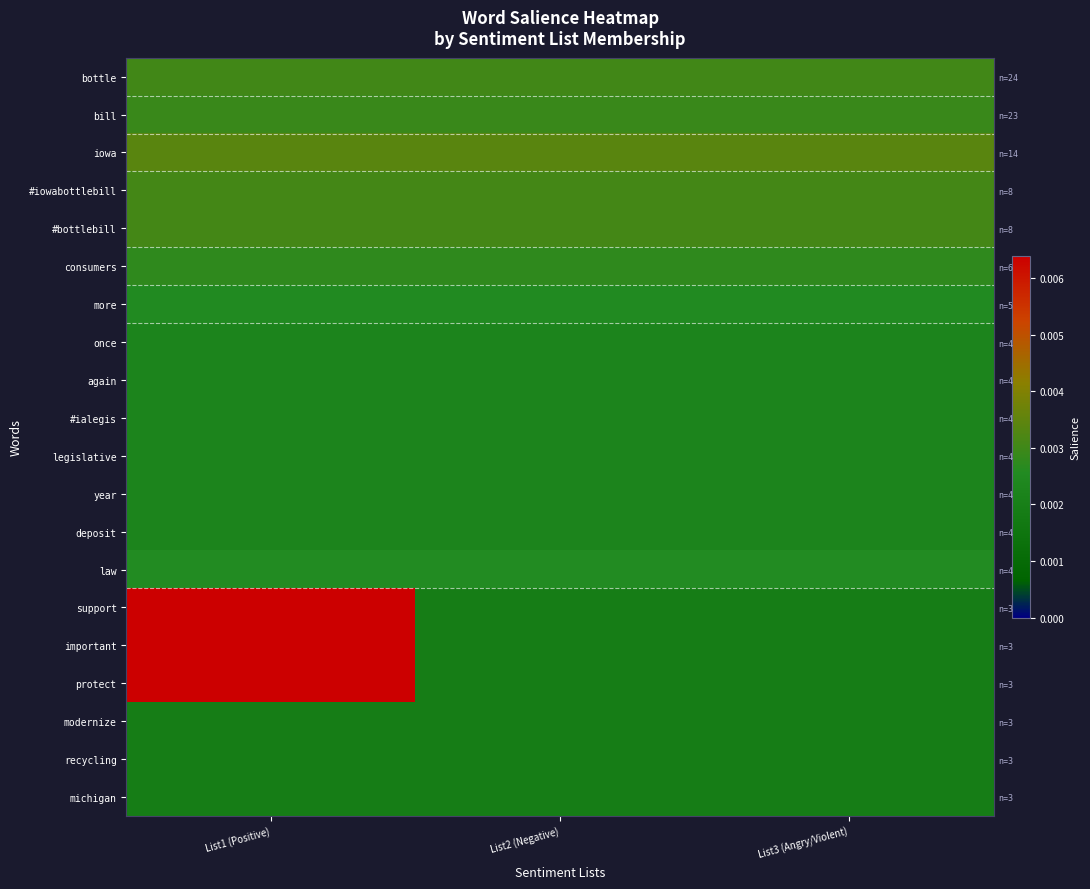

Count the number of categories in the chart.

3